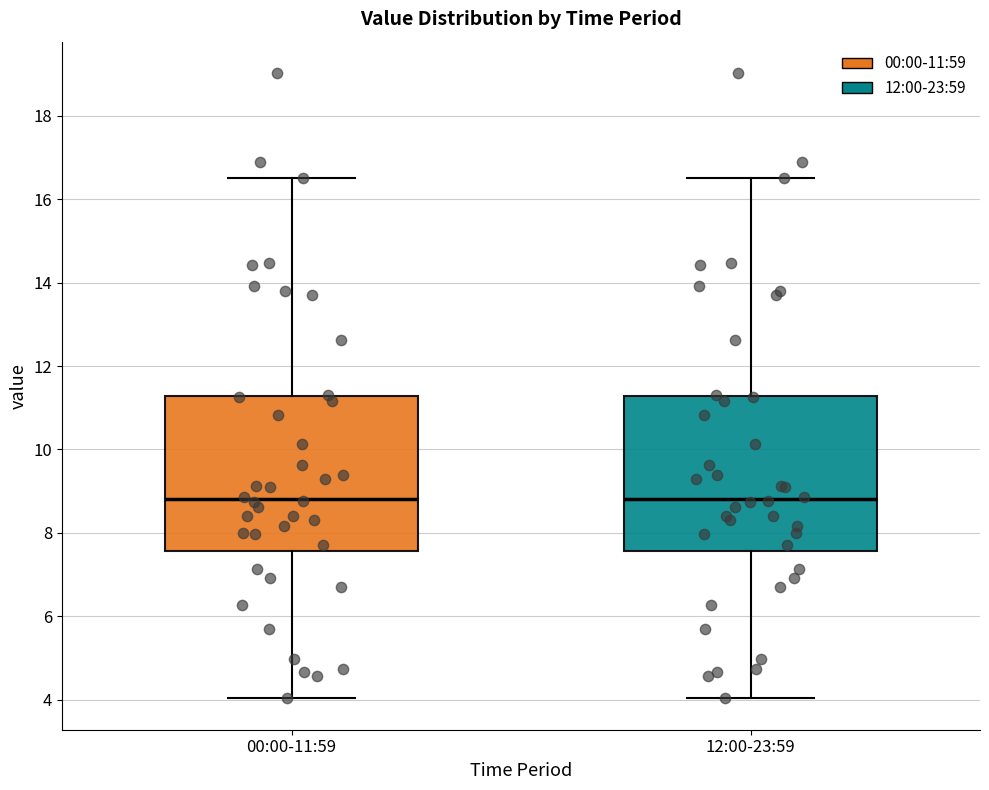

Reading left to right, transcribe this box plot: for each box, give where its median line is, the range the box spans, and where its two whiskers end, as read against the y-axis. The values are not printed on the chart, so give them approximately, as read against the axis.

00:00-11:59: median 8.8, box 7.6 to 11.2, whiskers 4.0 to 16.6
12:00-23:59: median 8.8, box 7.6 to 11.2, whiskers 4.0 to 16.6